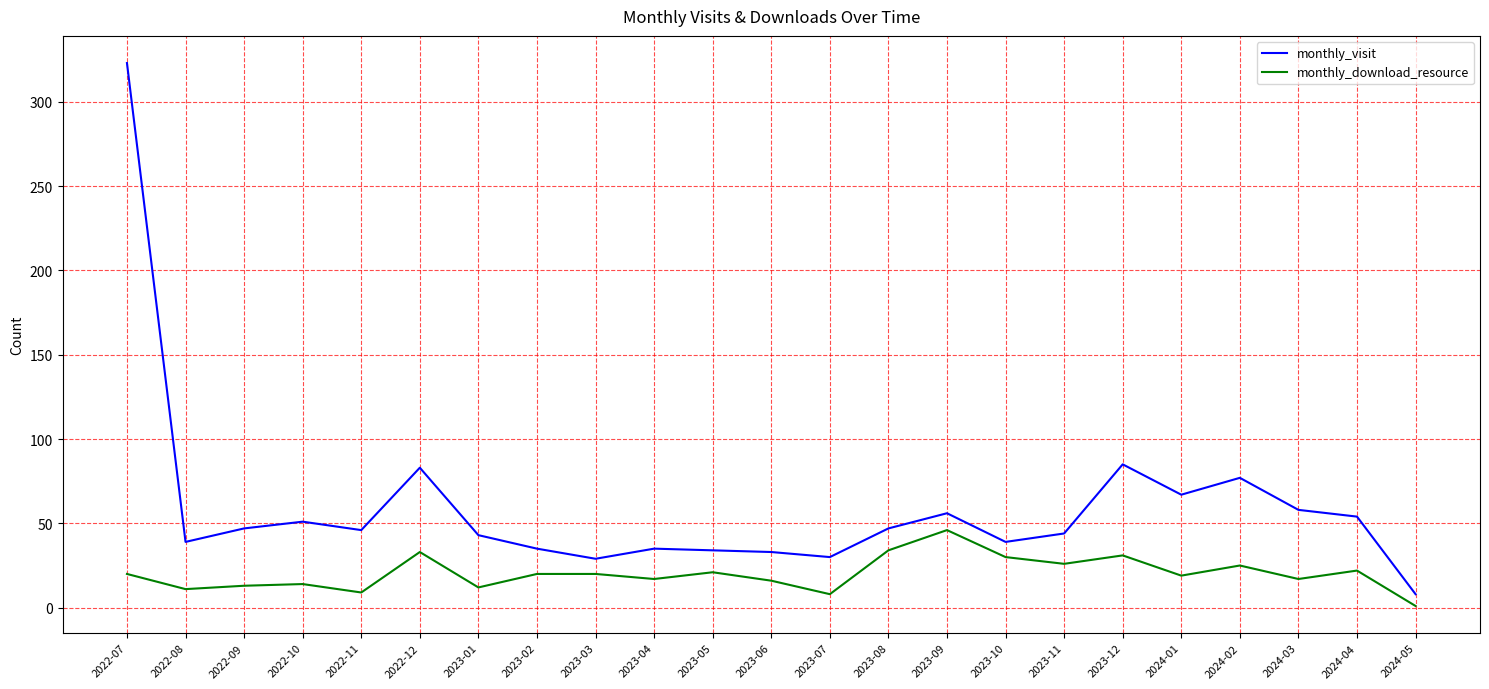

What is the sum of the monthly_visit values at 2022-12 and 2024-04?

137